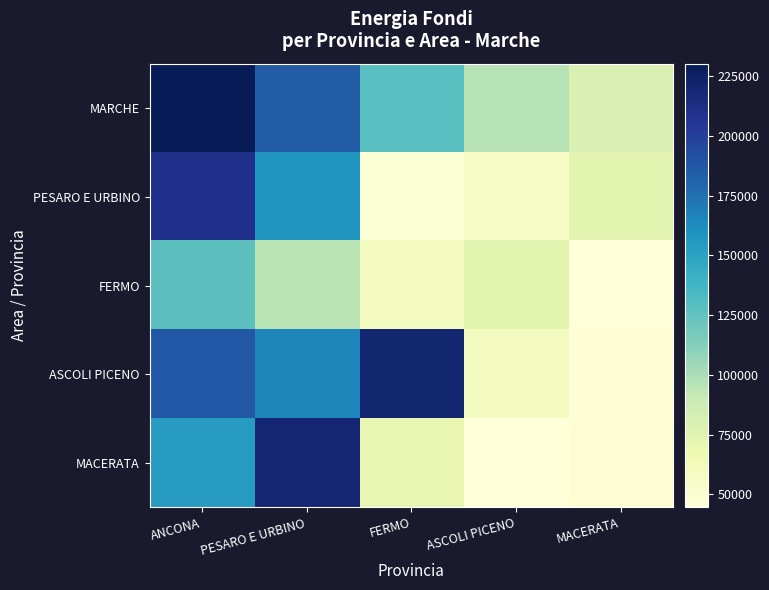

What is the total value across all series at FERMO?

527879.5